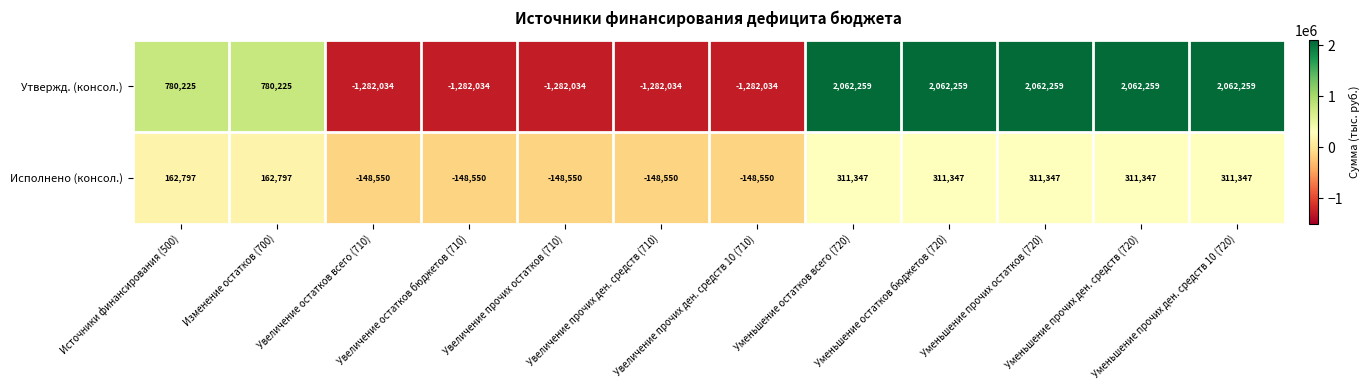

Which series has the largest range (max minus min)?

Утвержд. (консол.)